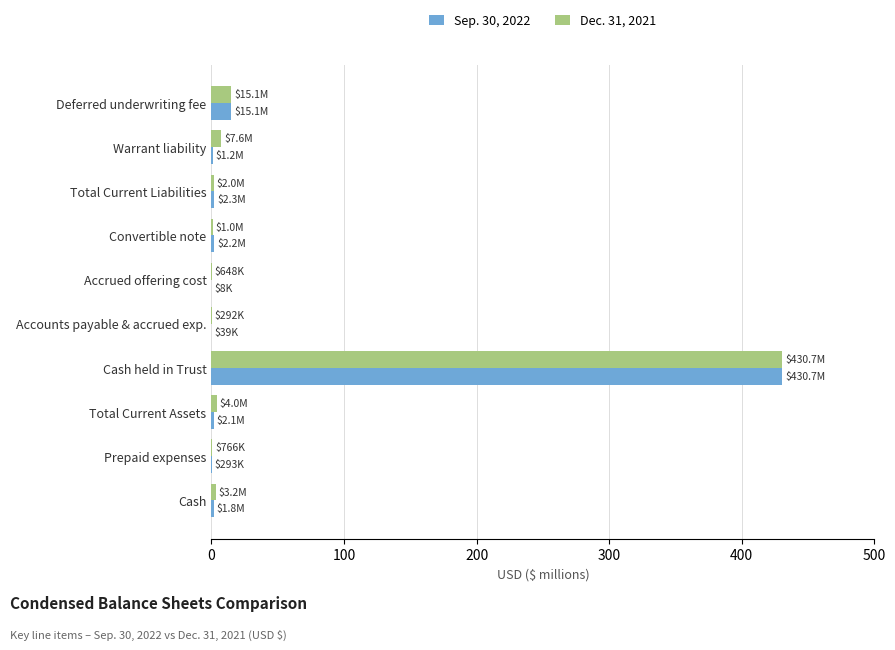

At which category does the chart reach its peak across all series?

Cash held in Trust